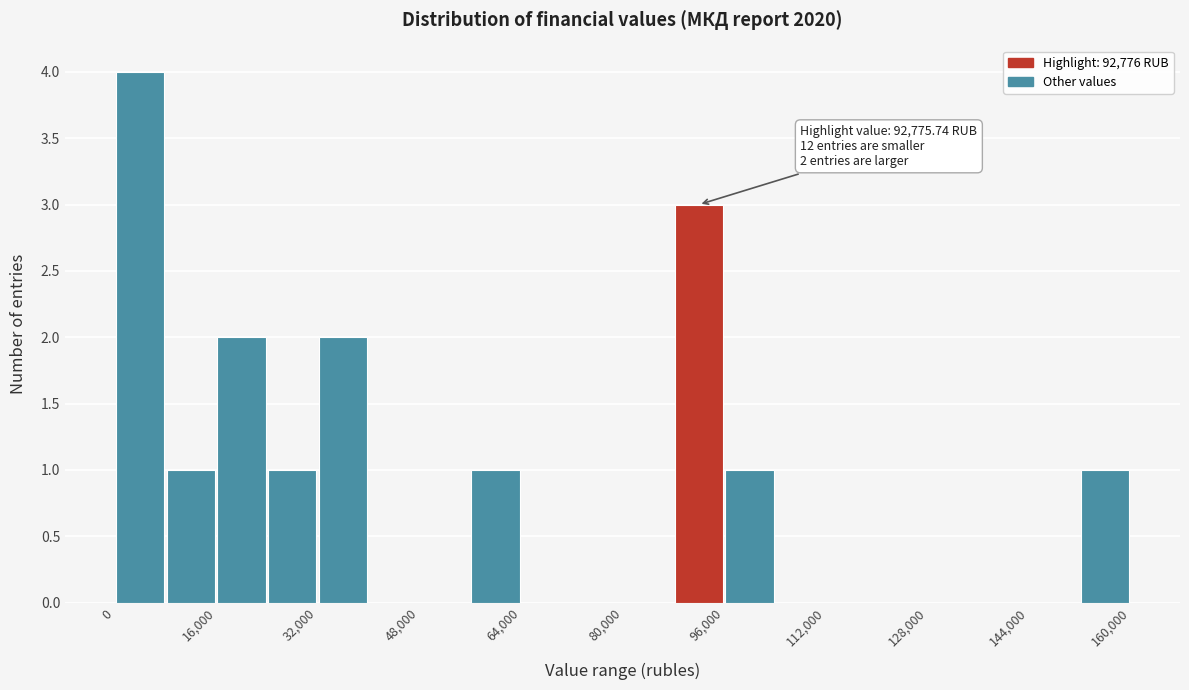

Which range on the x-axis has the tallest bar?

0 to 8000